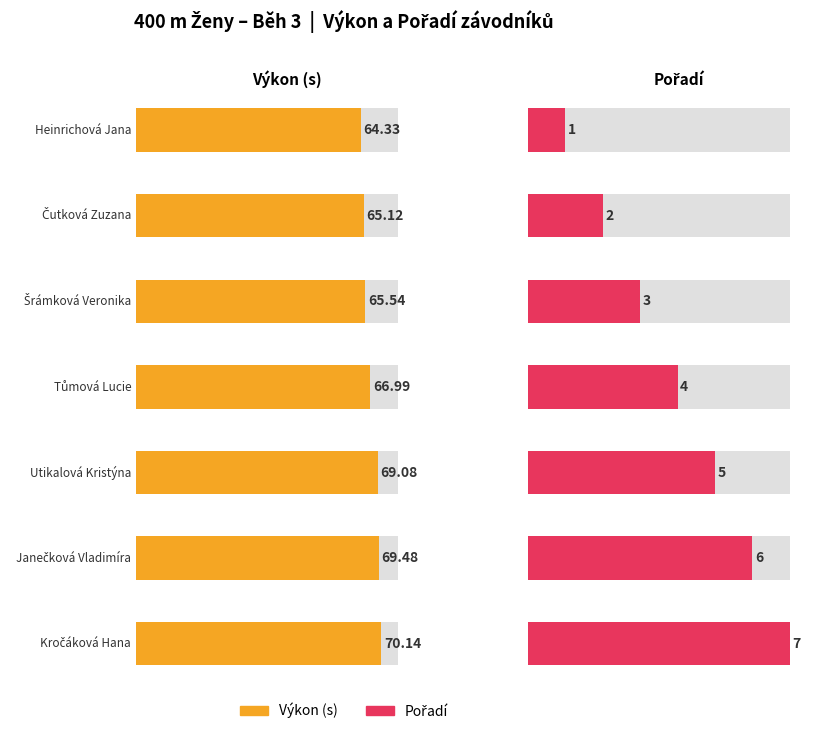

At which label is Výkon closest to 67?

Tůmová Lucie